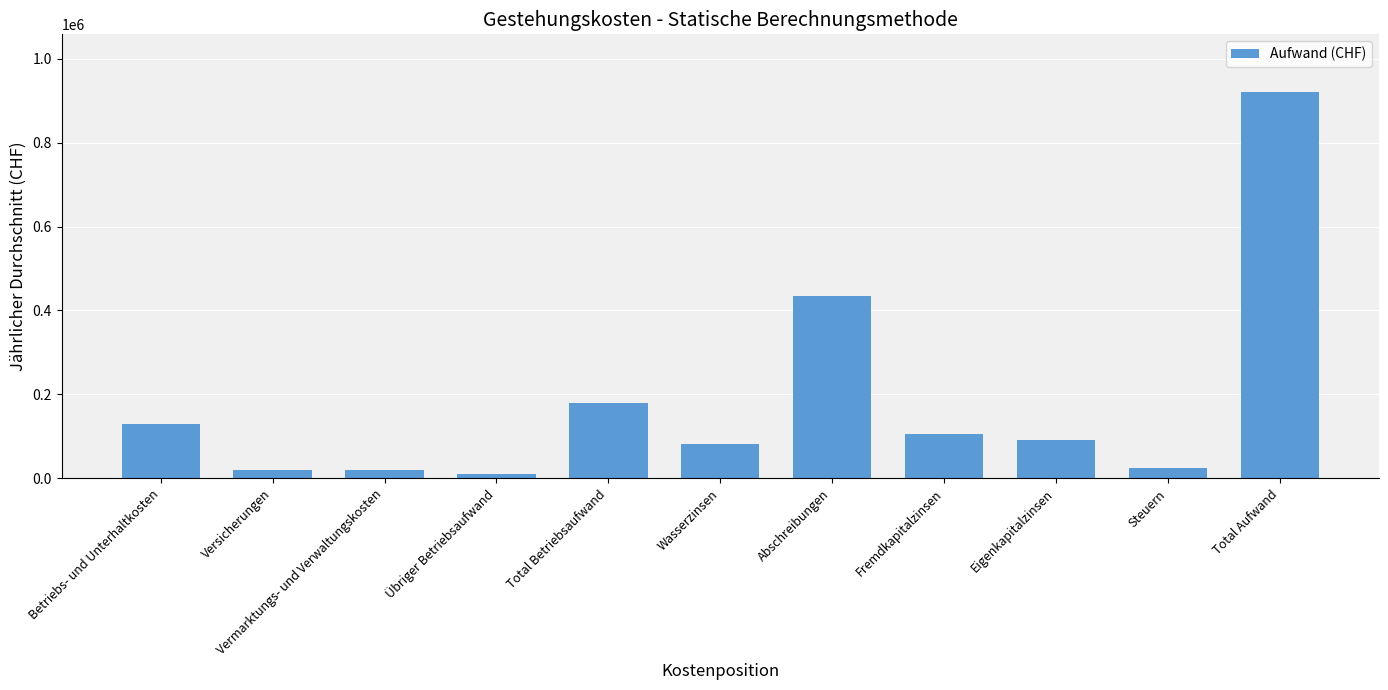

What is the change in value from Total Betriebsaufwand to Wasserzinsen?

-97500